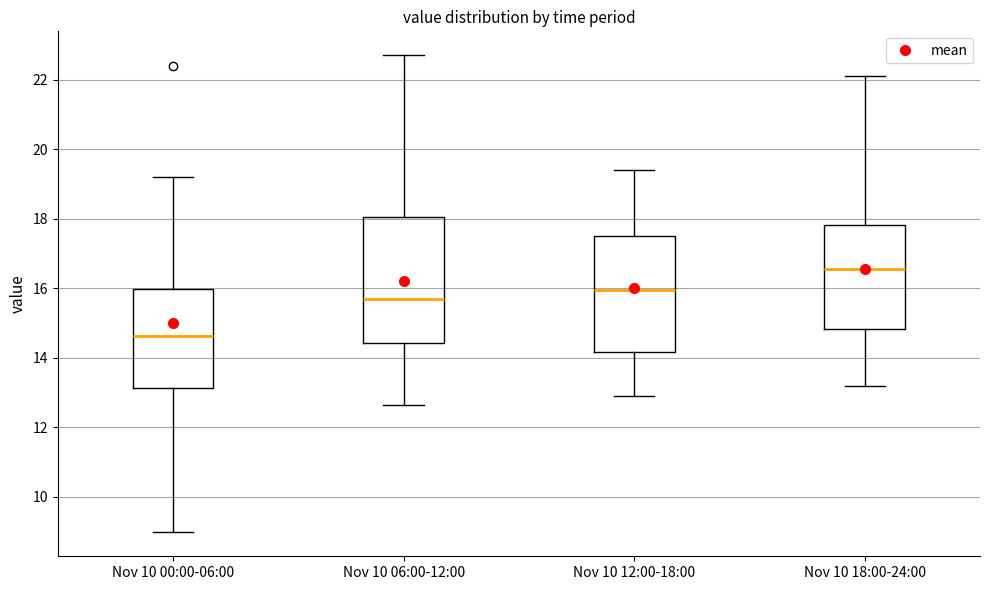

Comparing the boxes themselves (not the whiskers), which one is the tallest?

Nov 10 06:00-12:00